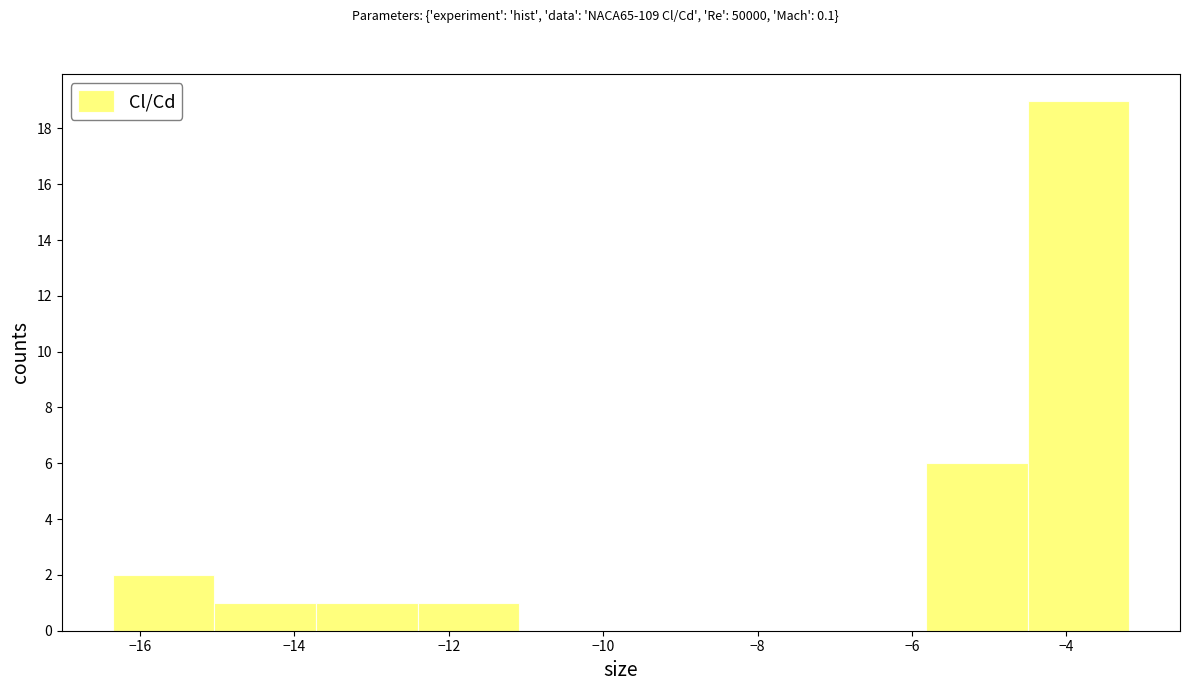

Which range on the x-axis has the tallest bar?

-4.6 to -3.2